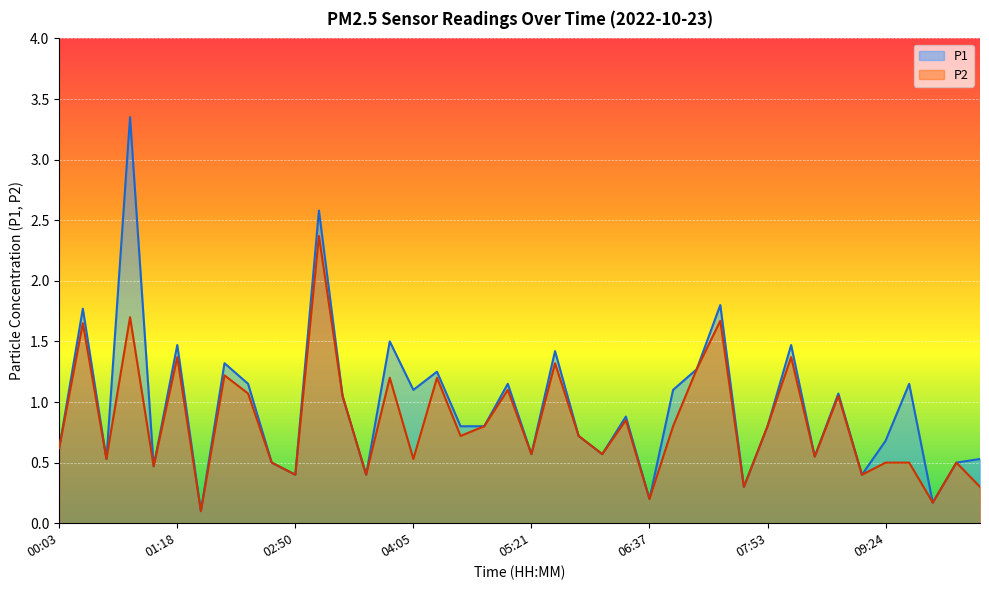

What is the difference between the maximum and second lowest values in the P2 series?

2.2